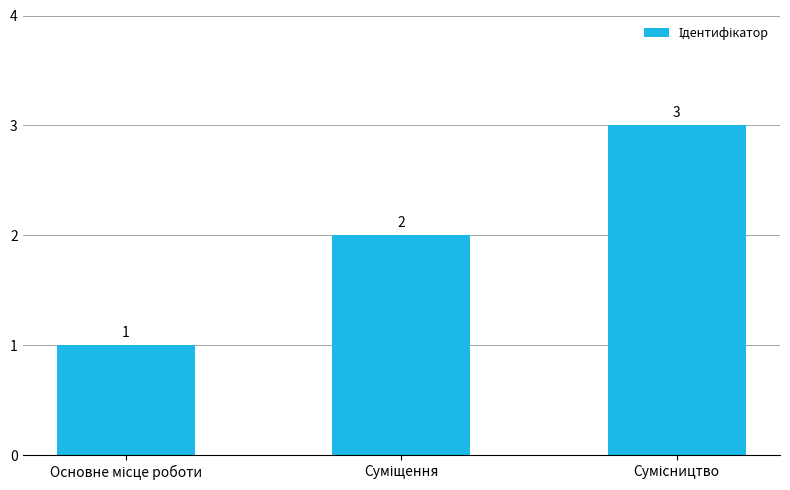

Count the values in the range 1 to 3.

3